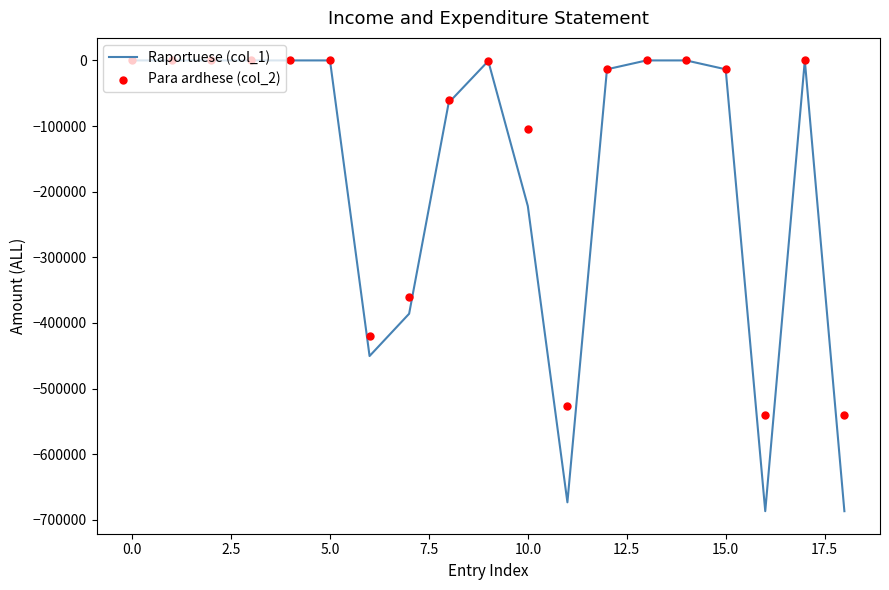

Which series has the largest total across all categories?

Para ardhese (col_2)